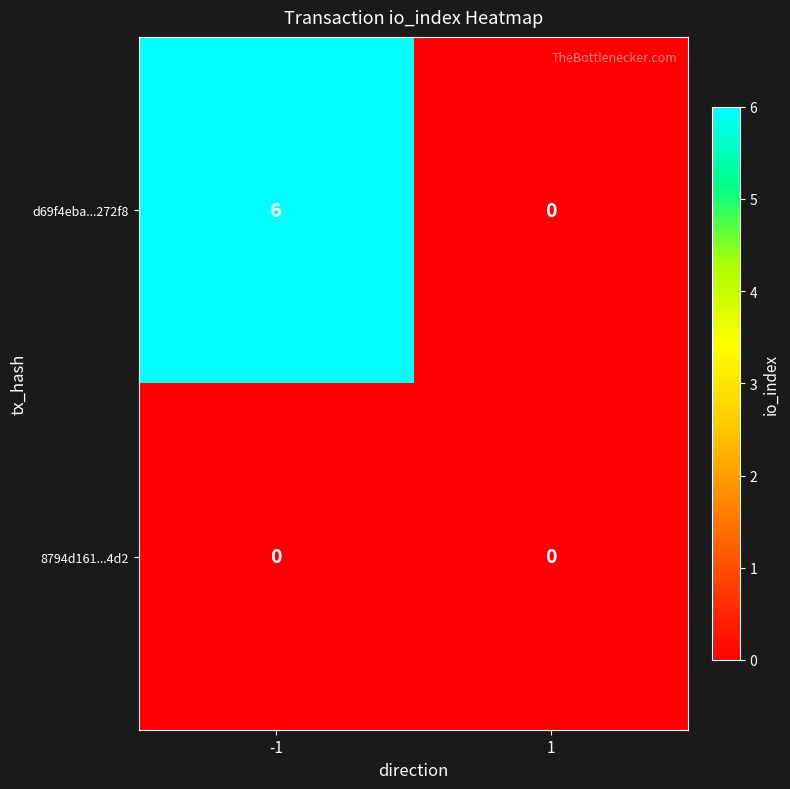

Reading right to left, list all the values displayed in this chart.

d69f4eba...272f8: 1=0	-1=6
8794d161...4d2: 1=0	-1=0